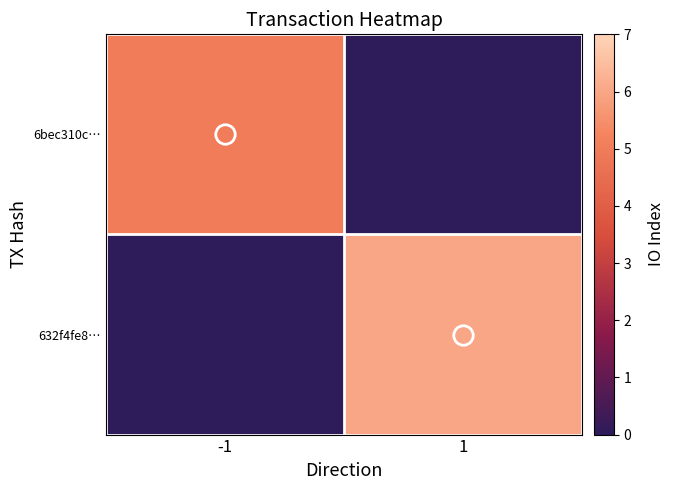

Which series has the largest range (max minus min)?

632f4fe8…